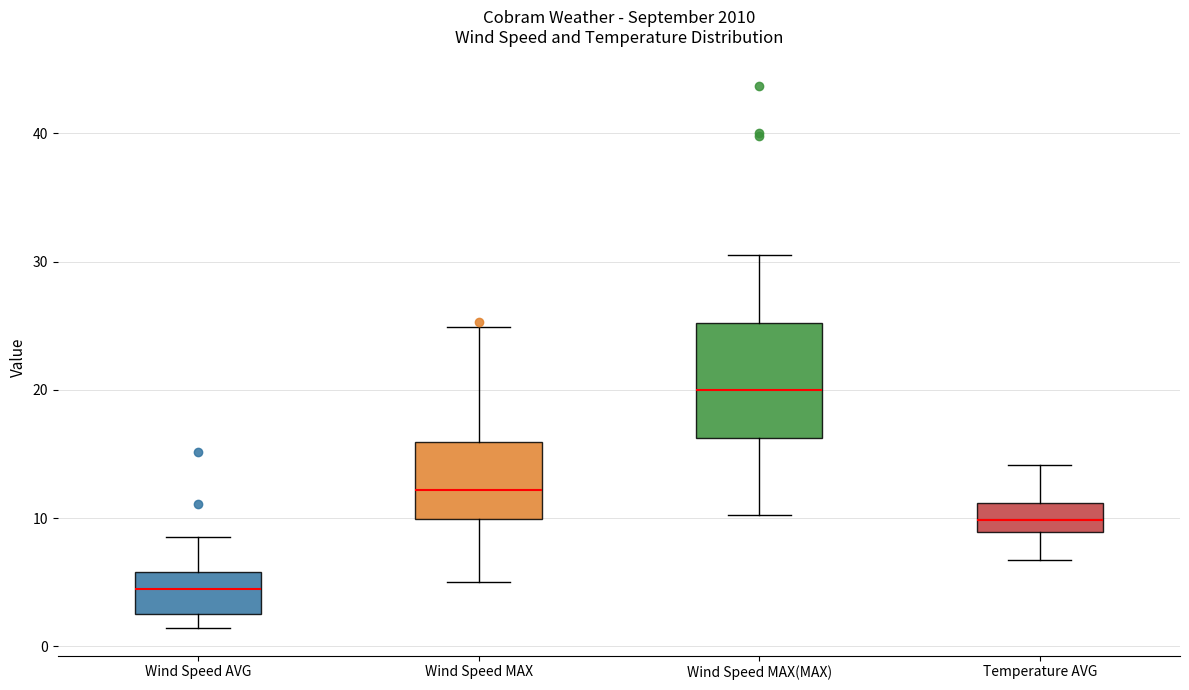

Where does the lower whisker of the box for Temperature AVG end on the y-axis? The values are not printed on the chart, so give them approximately, as read against the axis.

7